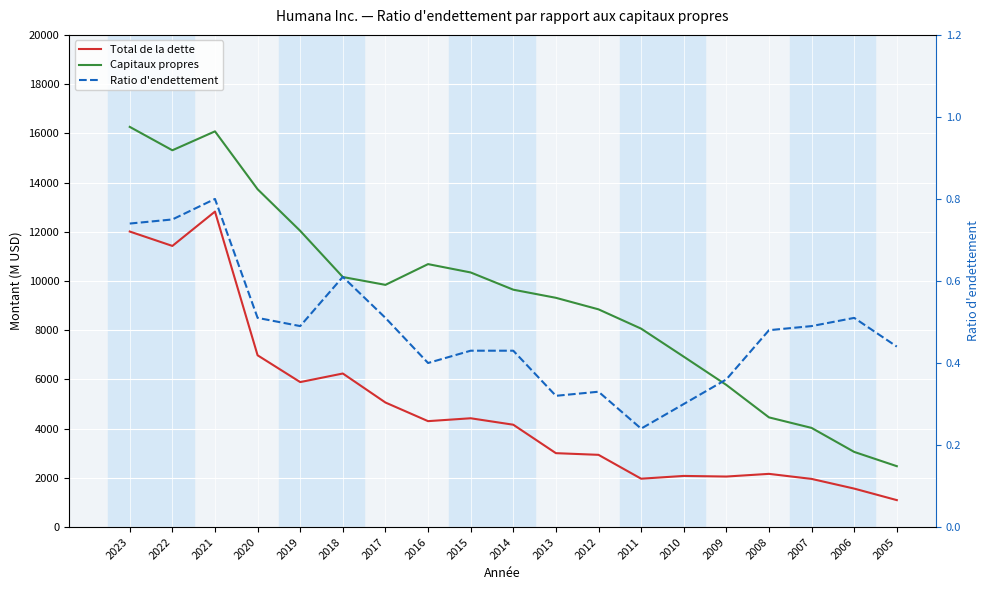

What is the difference between the maximum and minimum values in the Total de la dette series?

11725.0